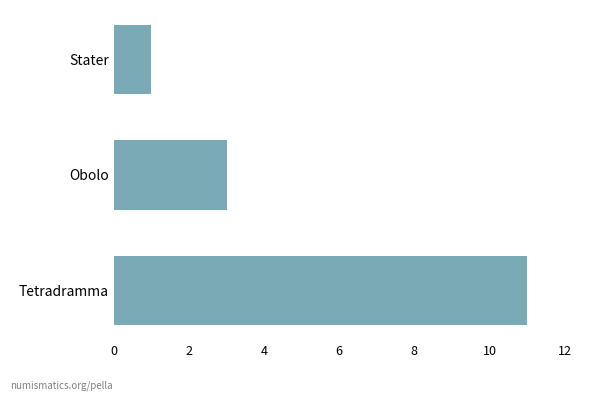

Which label corresponds to the smallest value in the chart?

Stater